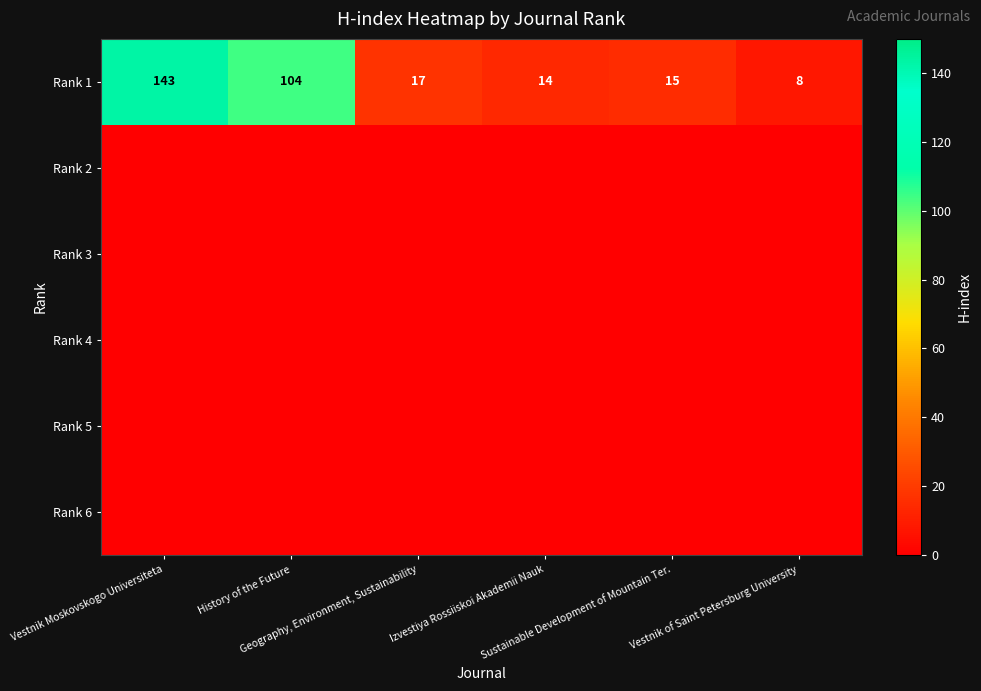

Count the number of categories in the chart.

6